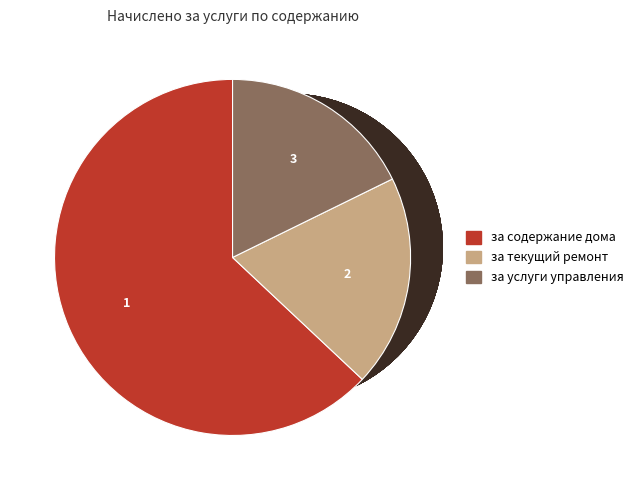

True or false: за услуги управления accounts for 6% of the total.

False